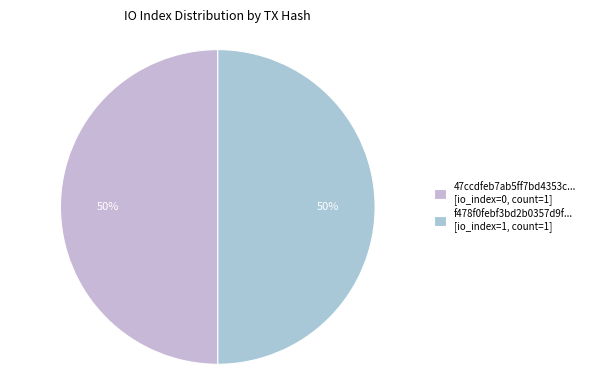

How many segments does this pie chart have?

2